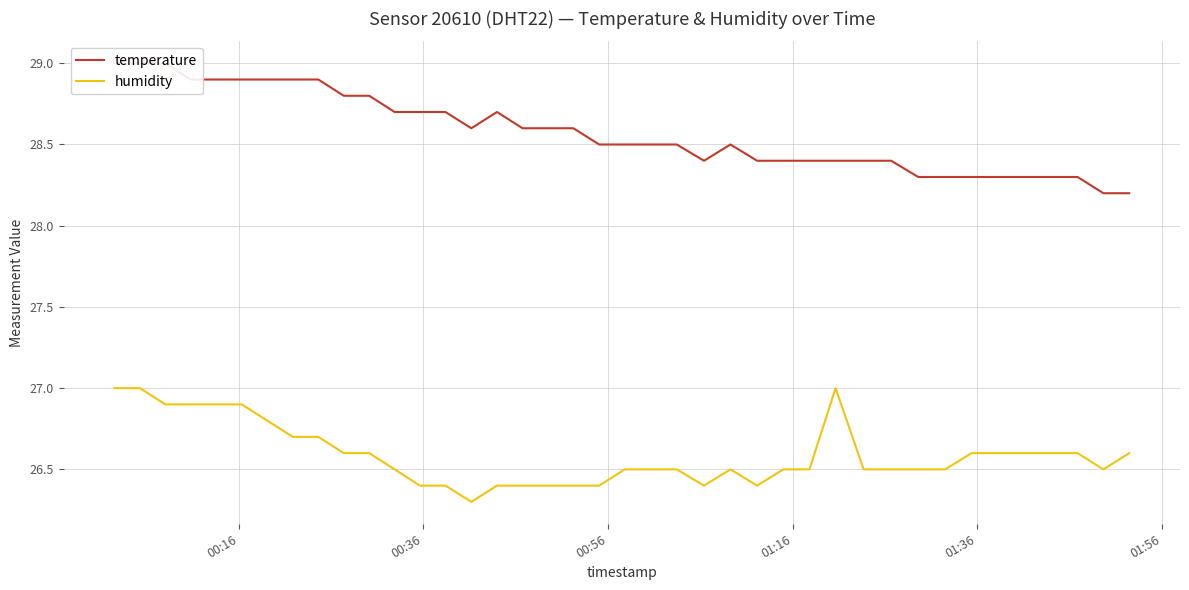

What is the highest value of the humidity series?

27.0